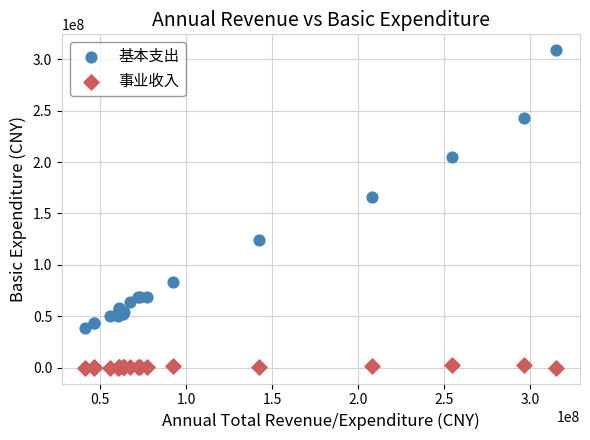

What is the X range (max minus min) for the scatter plot?

273731342.6